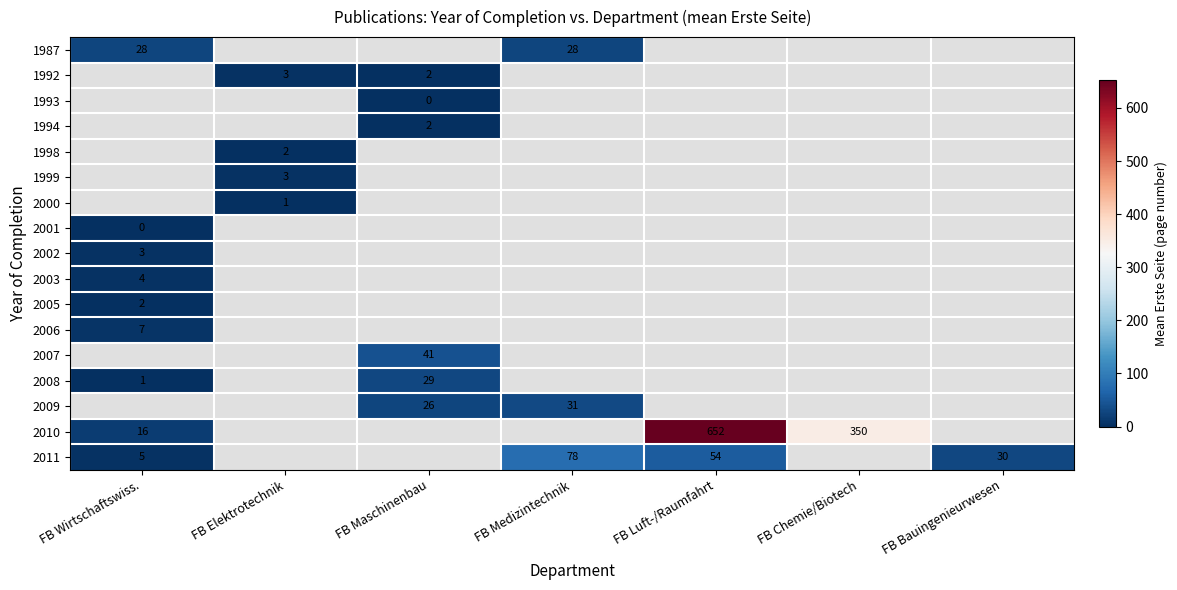

At how many categories does at least one series exceed 480?

1